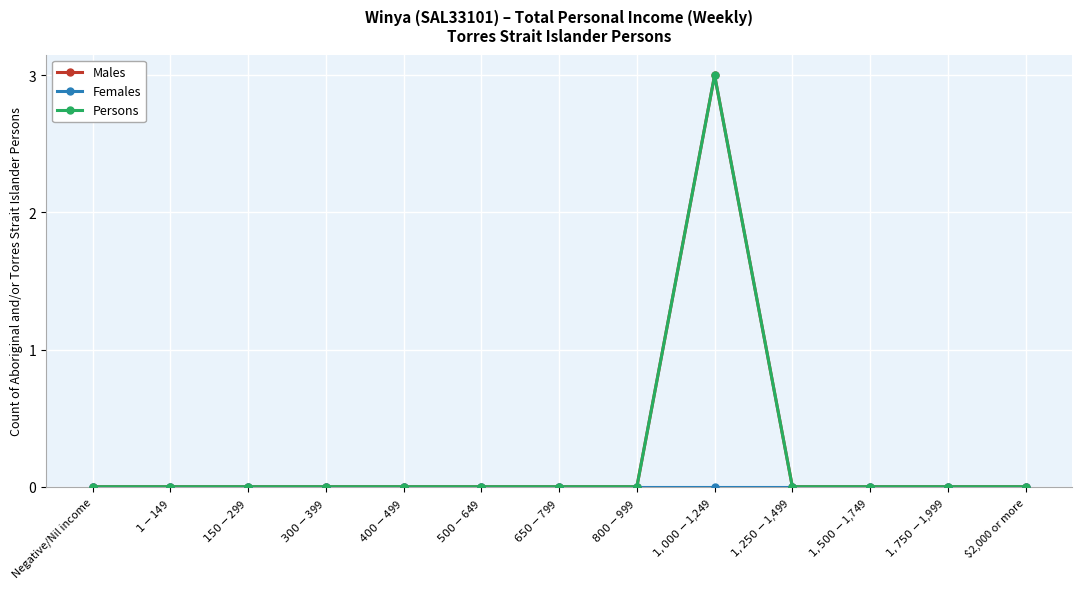

Is the value of Males at $400-$499 greater than the value of Females at $1-$149?

No